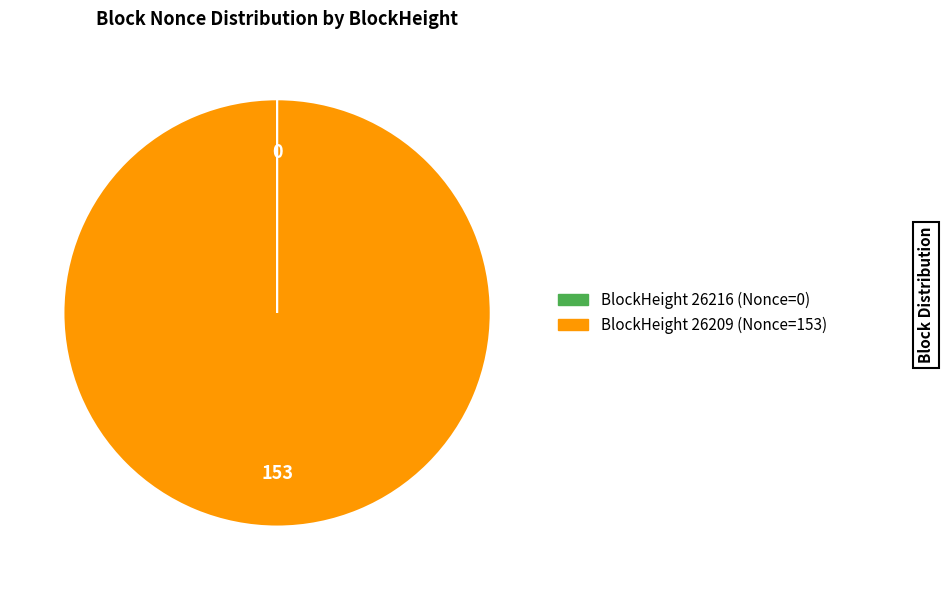

Is there a majority slice in this chart?

Yes